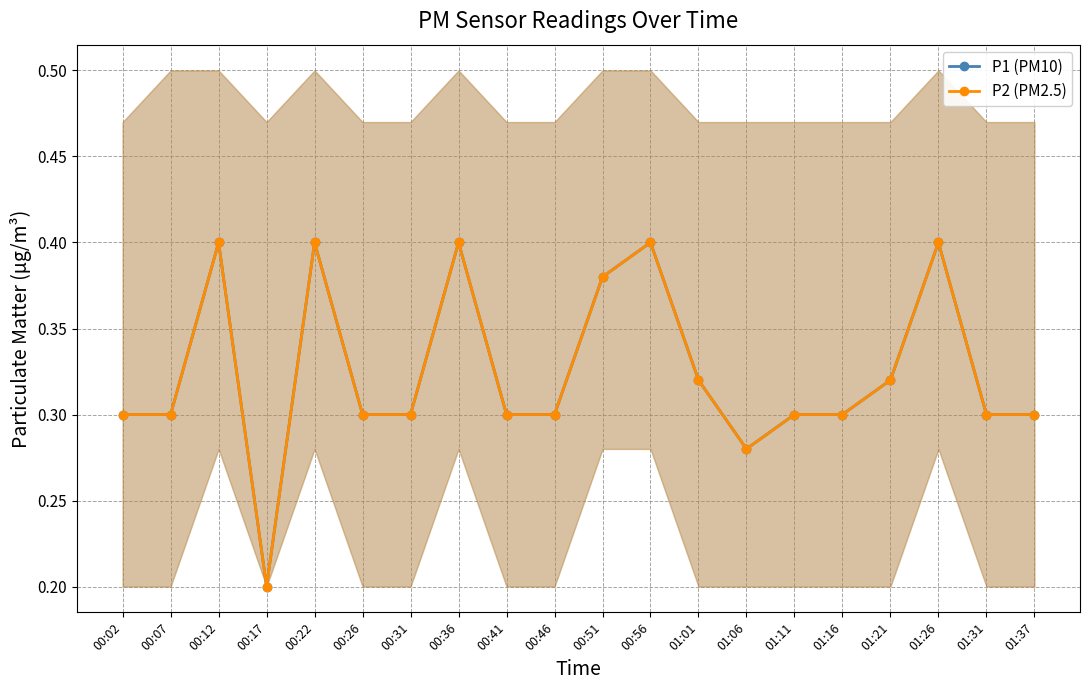

True or false: P1 (PM10) and P2 (PM2.5) intersect in this chart.

False